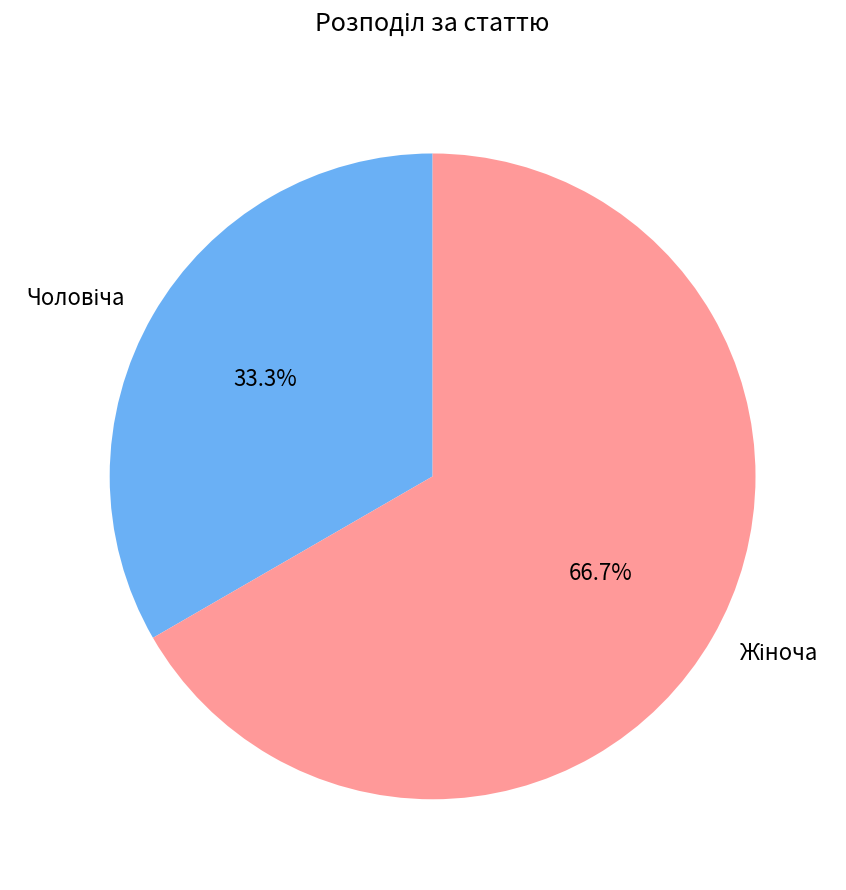

How many slices are in this pie chart?

2